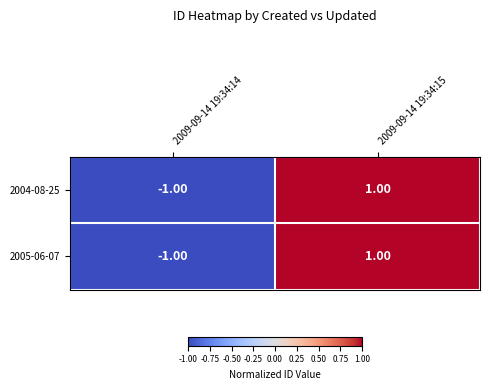

Is the value of 2005-06-07 at 2009-09-14 19:34:14 greater than the value of 2004-08-25 at 2009-09-14 19:34:15?

No